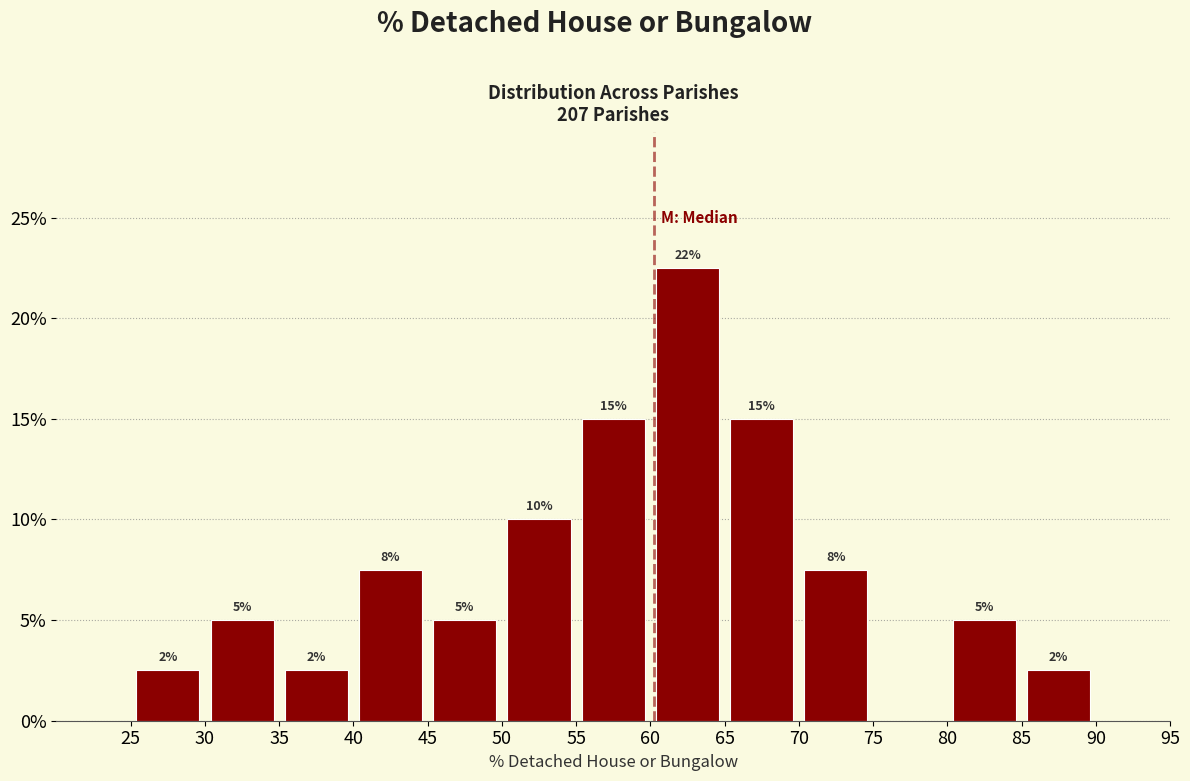

Which range on the x-axis has the tallest bar?

60 to 65